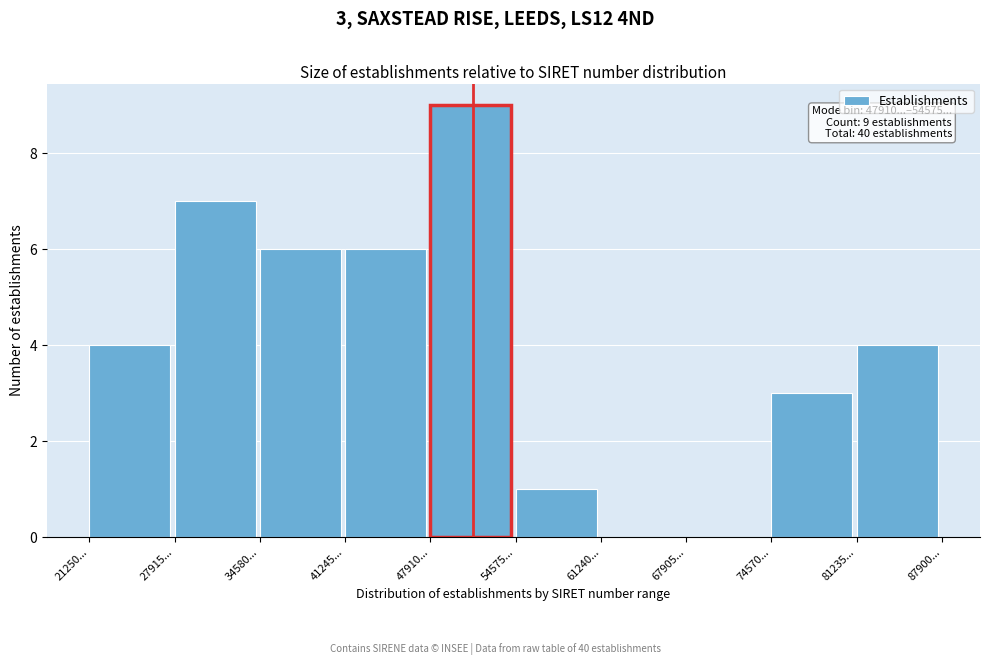

Reading left to right, what are all the values shown in this chart?

21250...=4	27915...=7	34580...=6	41245...=6	47910...=9	54575...=1	61240...=0	67905...=0	74570...=3	81235...=4